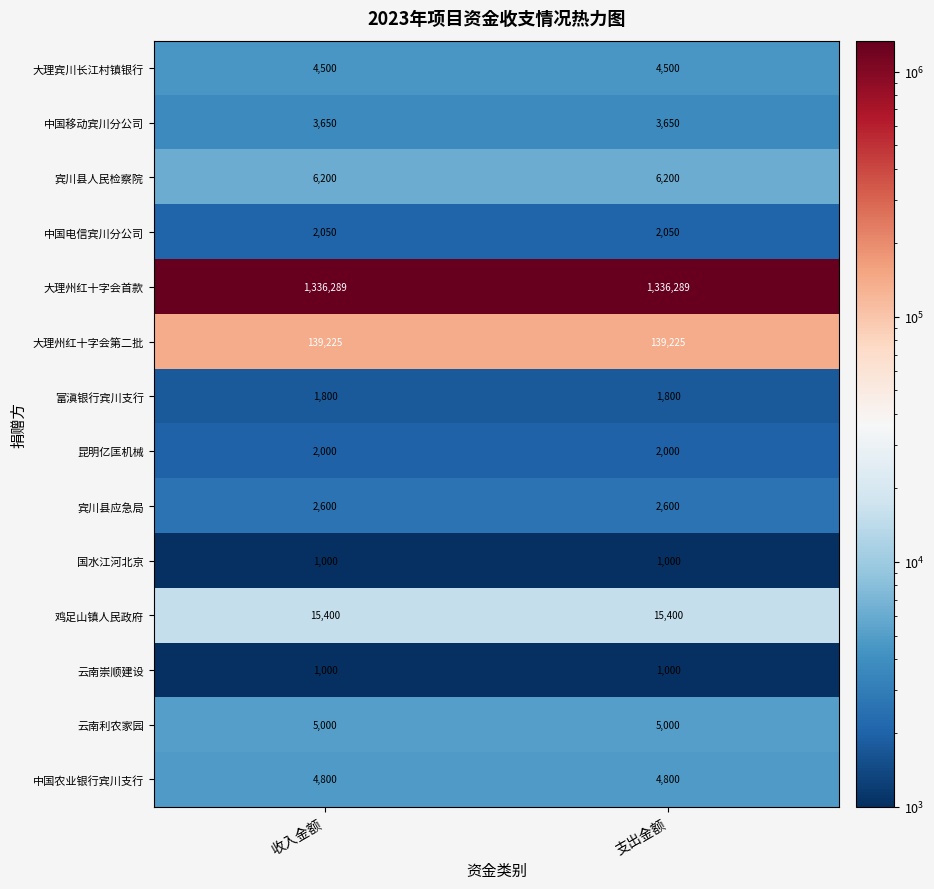

What is the total value across all series at 收入金额?

1525514